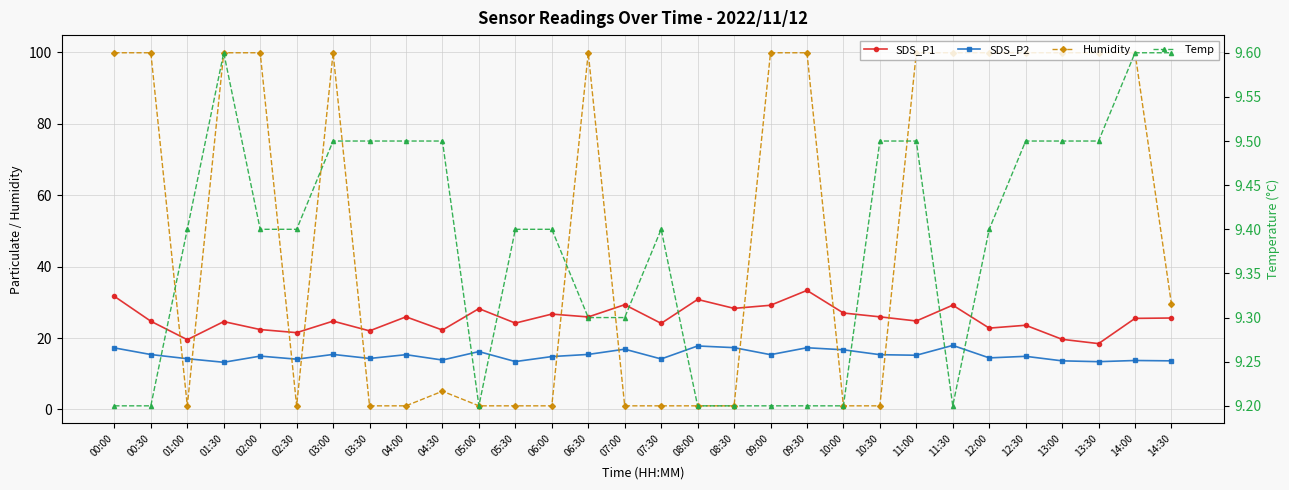

Read the SDS_P1 value at 11:00.

24.8